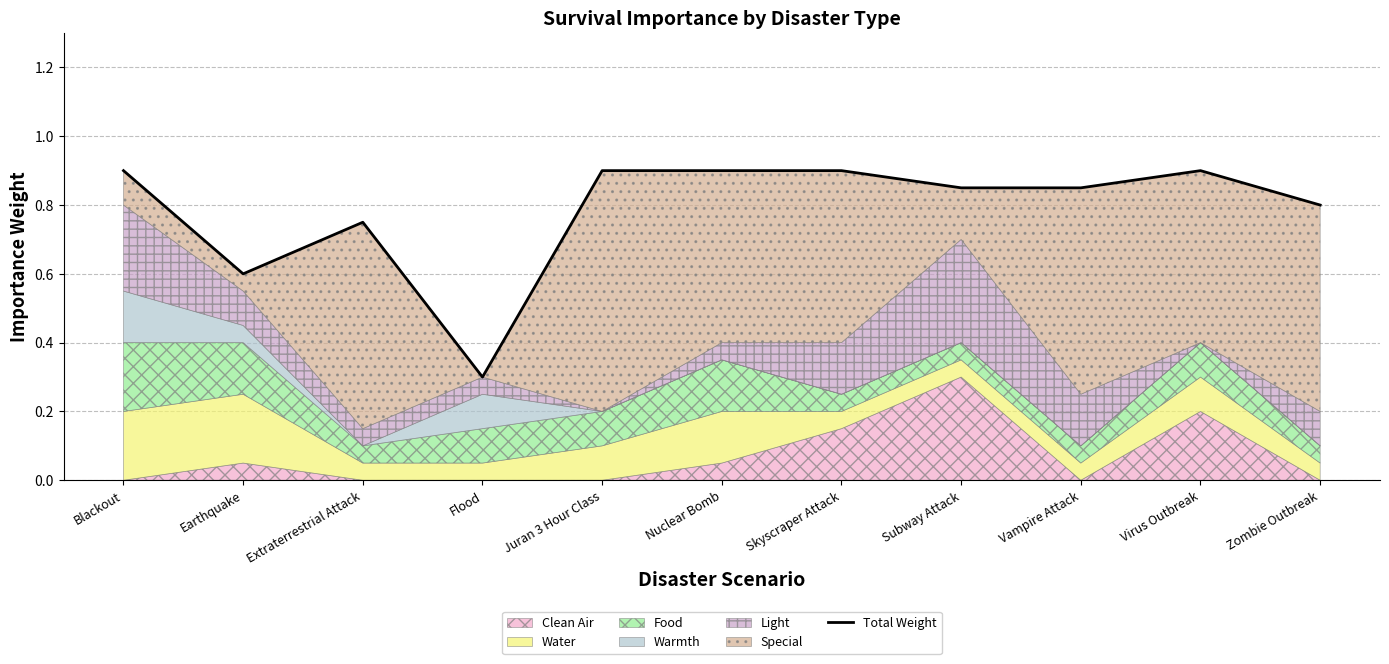

What is the difference between the maximum and minimum values?

0.6